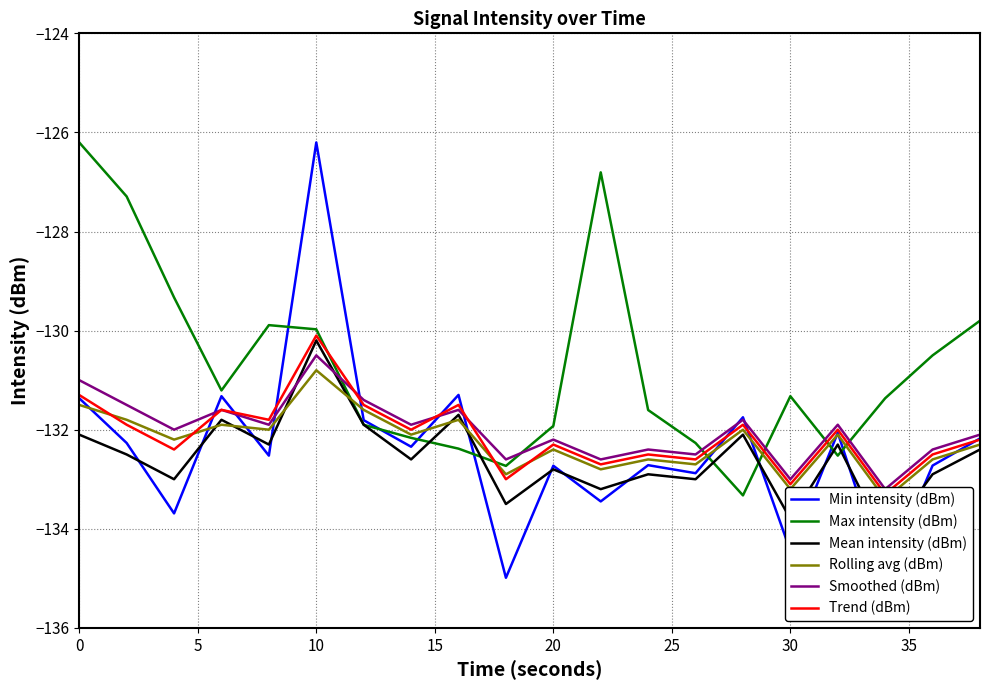

What is the highest value of the Max intensity (dBm) series?

-126.2